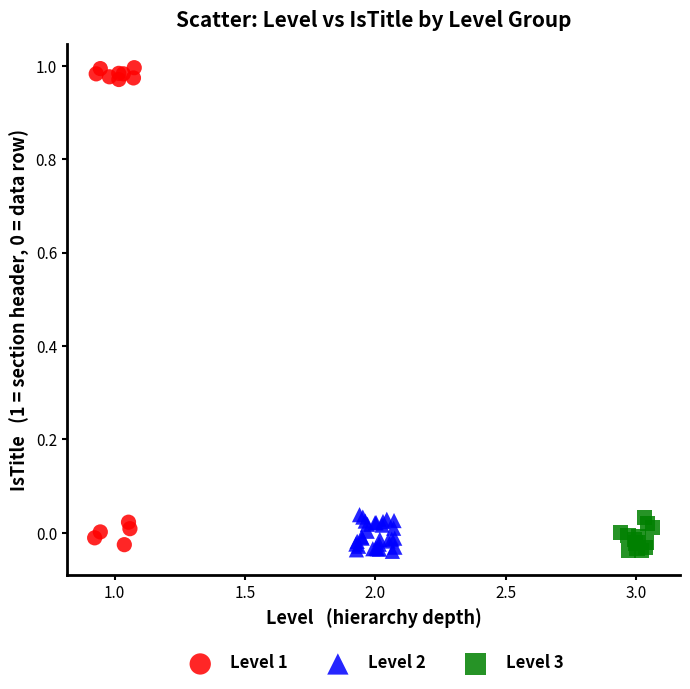

Which series has the largest Y range (max minus min)?

Level 1